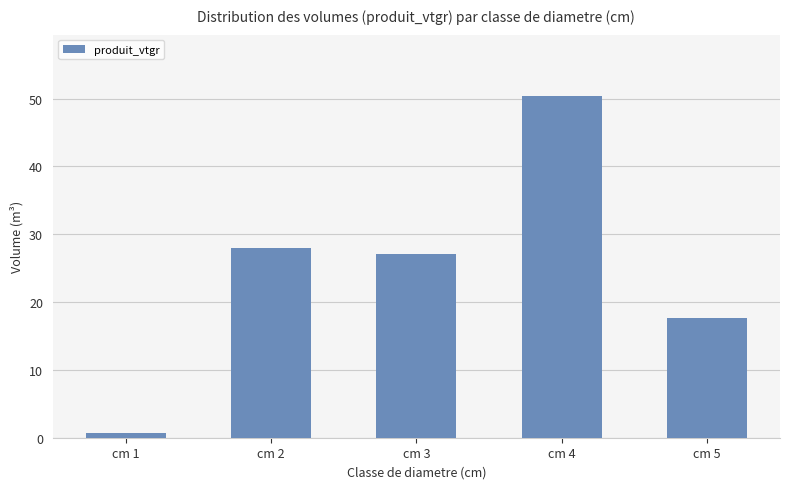

How many bars are there in total?

5